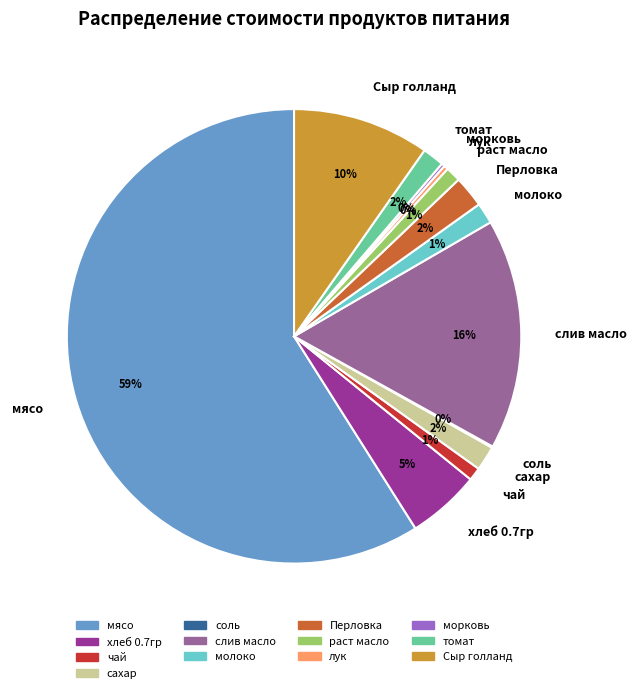

Which slice is the largest?

мясо